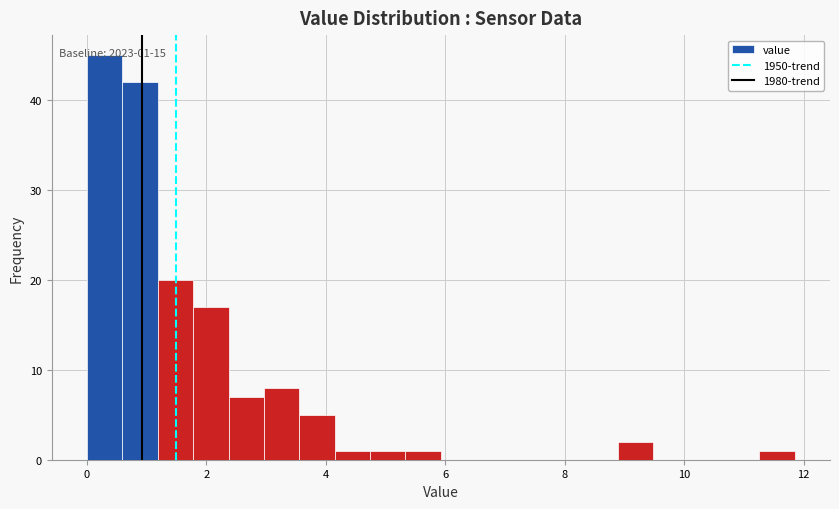

Around what value on the x-axis is the tallest bar? Give the approximate position of its centre, as read against the axis.

0.2